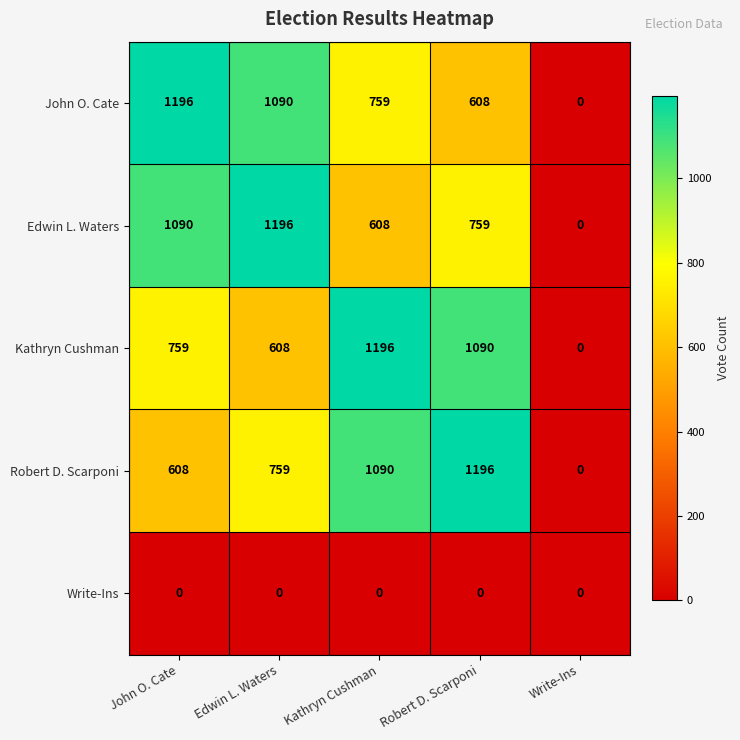

True or false: Kathryn Cushman has a value of 608 at Edwin L. Waters.

True